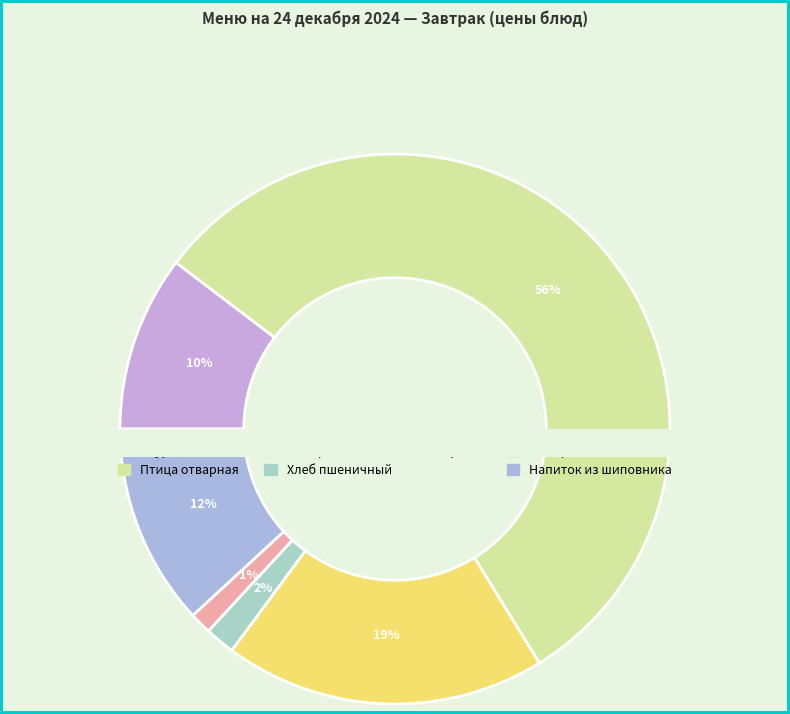

What percentage is the Макаронные изделия отварные slice, to the nearest percent?

19%